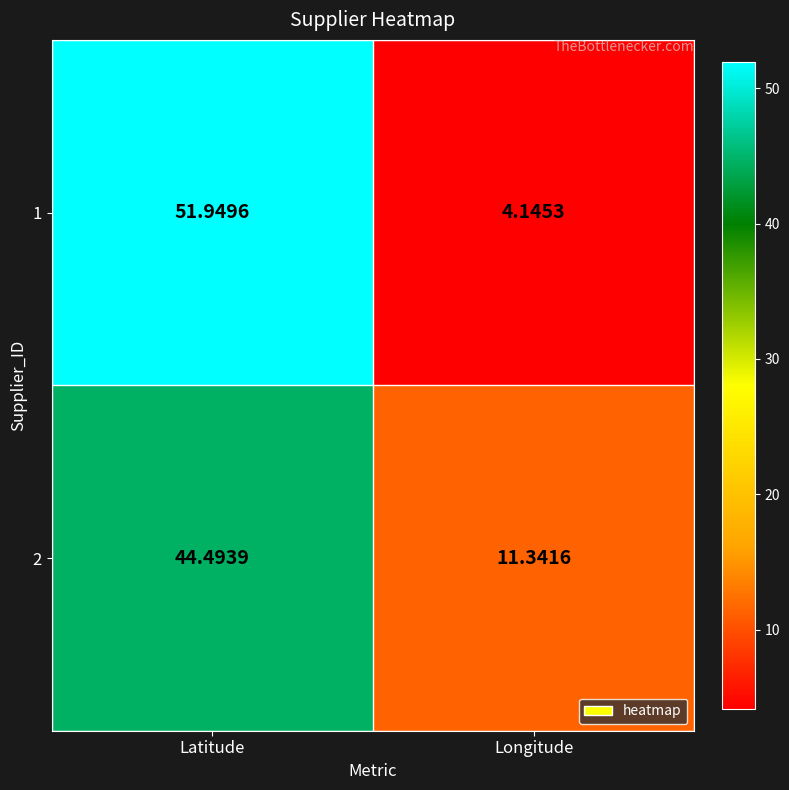

What is the spread (max minus min) of values at Longitude?

7.2